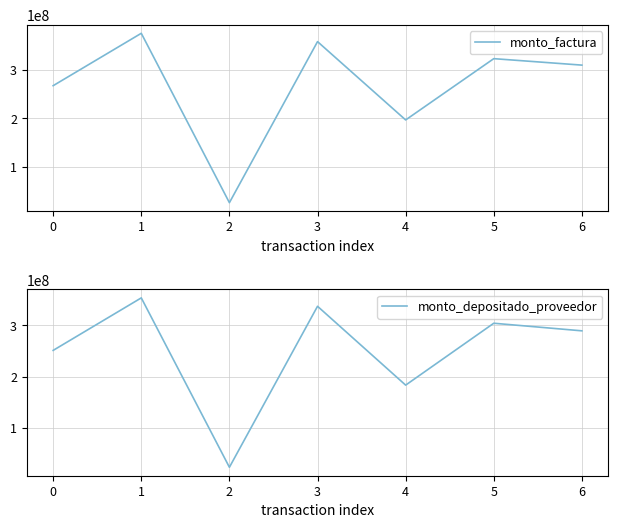

What is the average value of the monto_depositado_proveedor series?

248866519